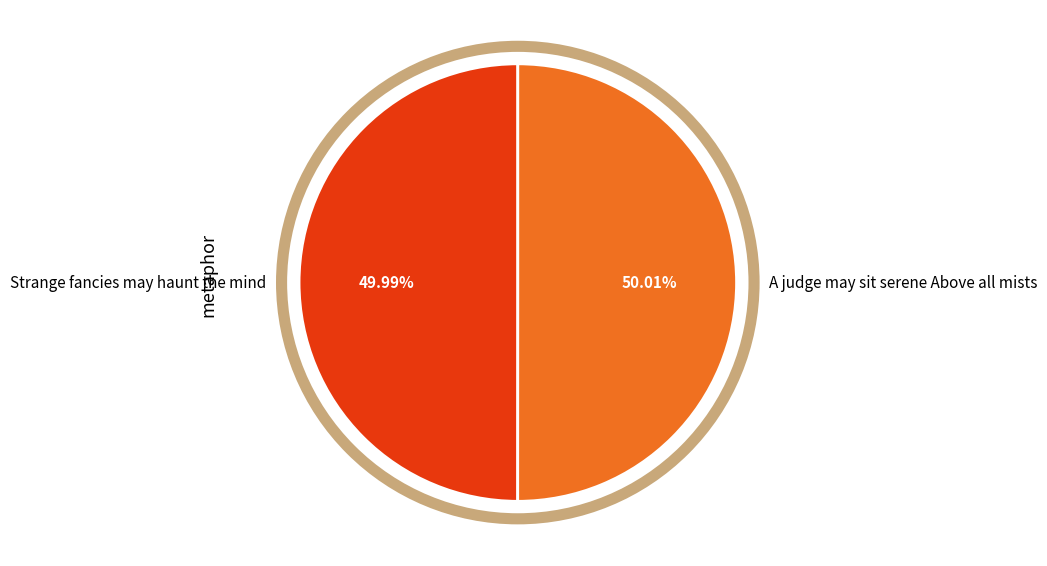

Count the number of slices in the pie.

2